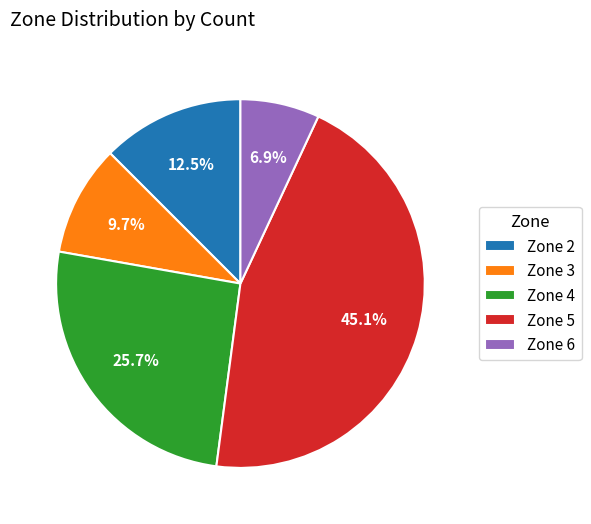

Combined, do Zone 4 and Zone 3 account for over 50%?

No